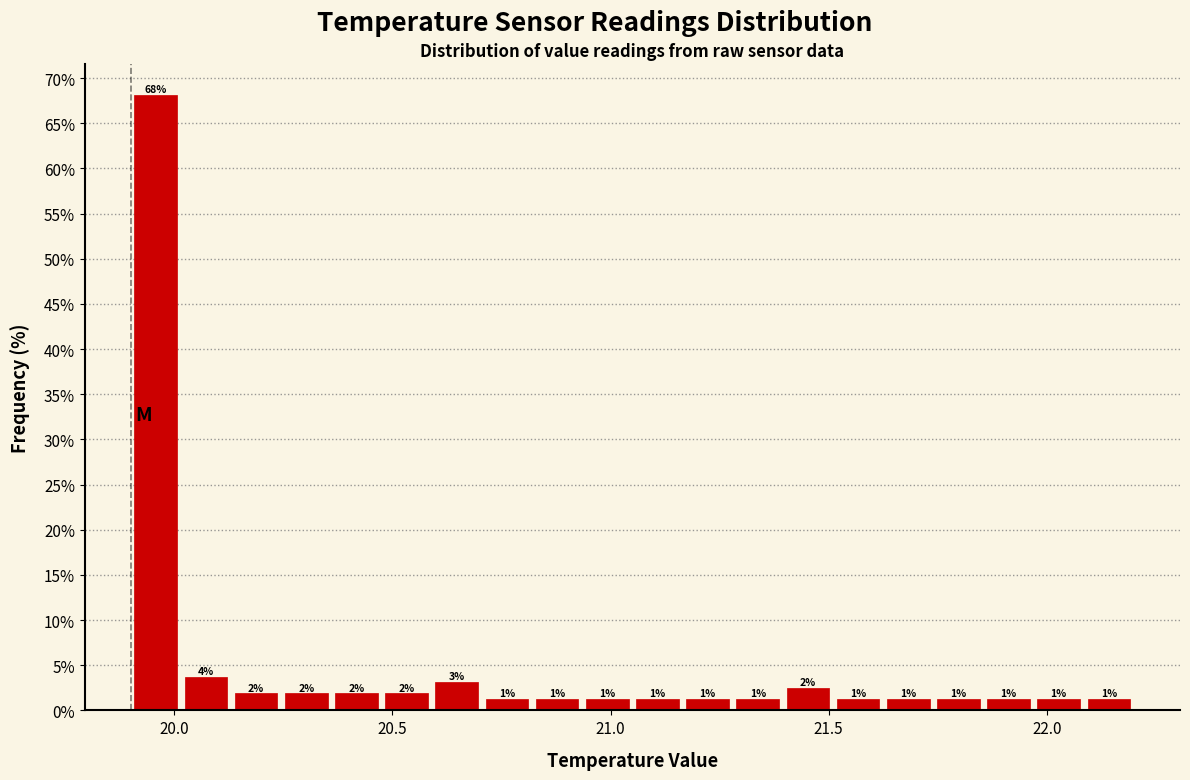

Read against the x-axis, roughly where is the centre of the tallest bar?

19.95